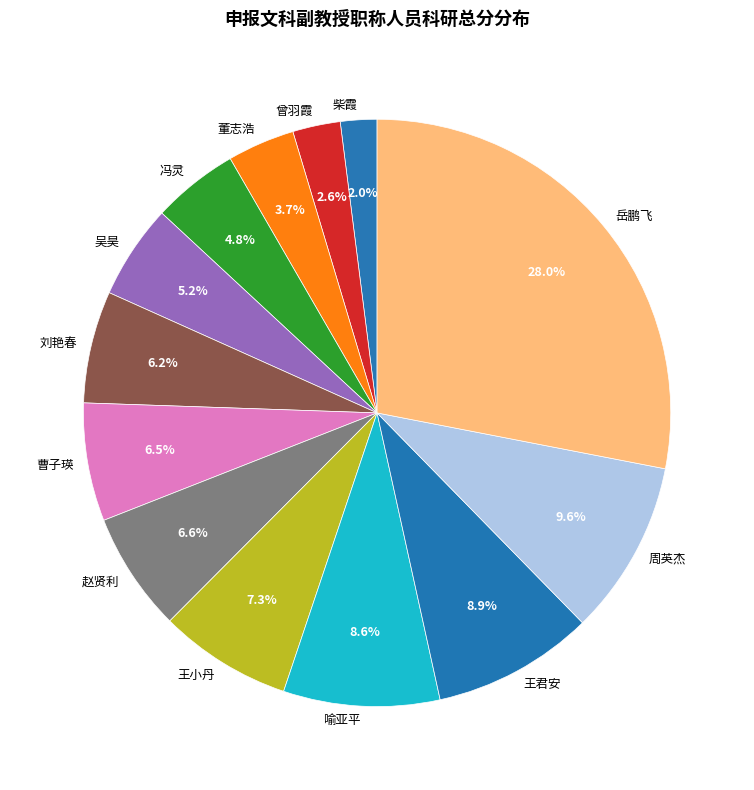

What percentage is NOT represented by 周英杰?

90.4%